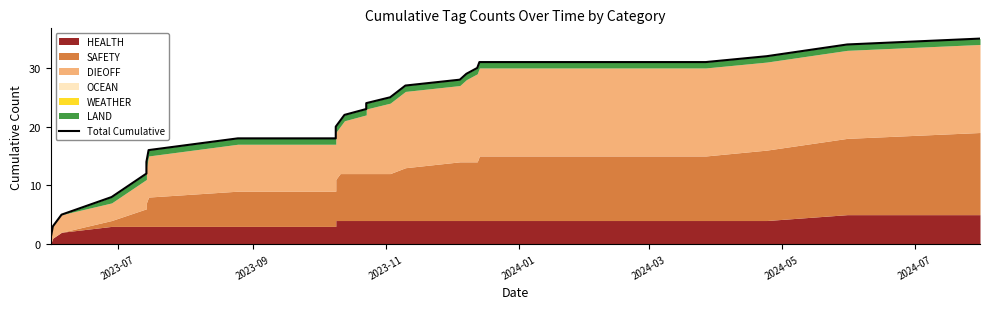

Does the chart have visible grid lines?

No